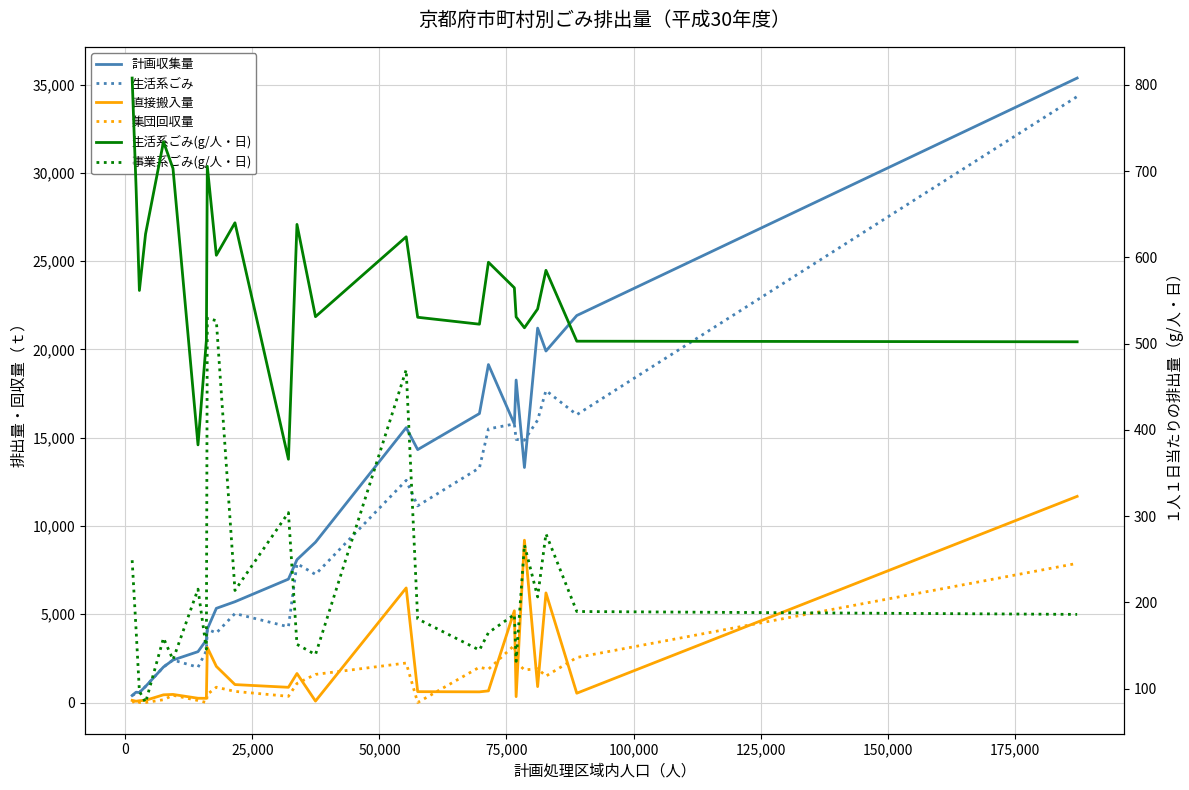

True or false: 生活系ごみ has a value of 567.0 at 25,000.

True